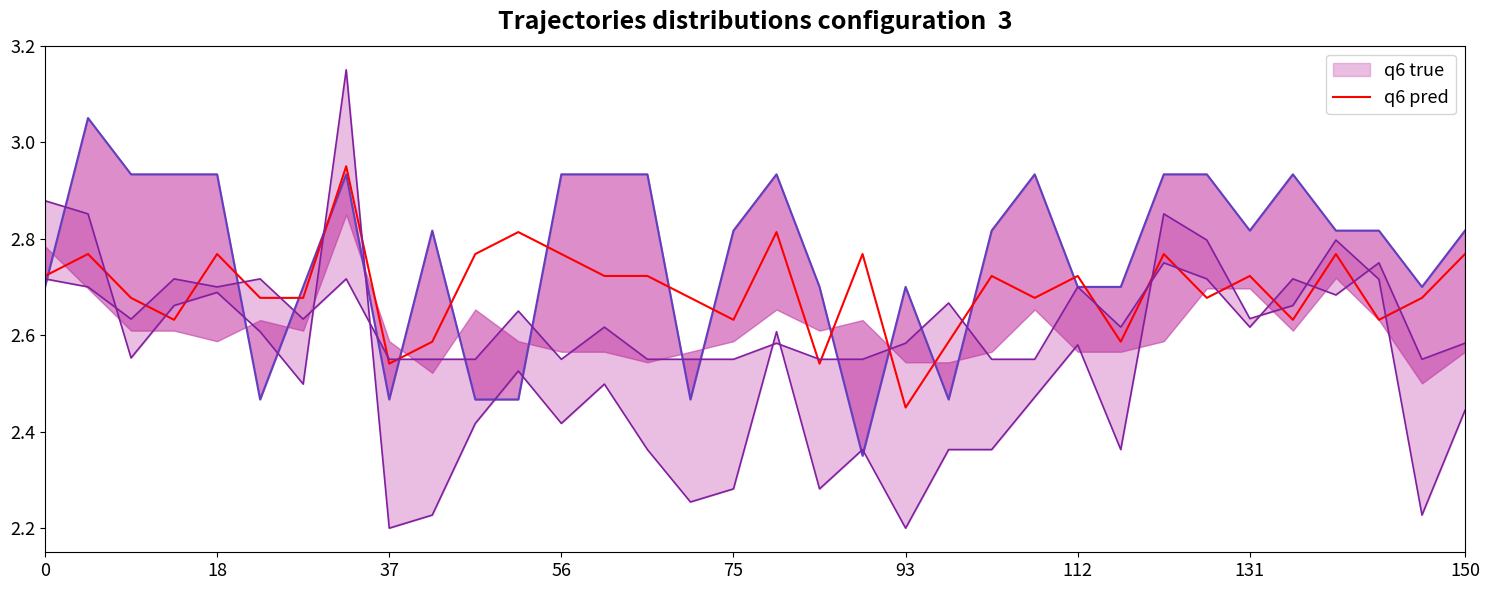

At which label does q6 pred reach its minimum?

93